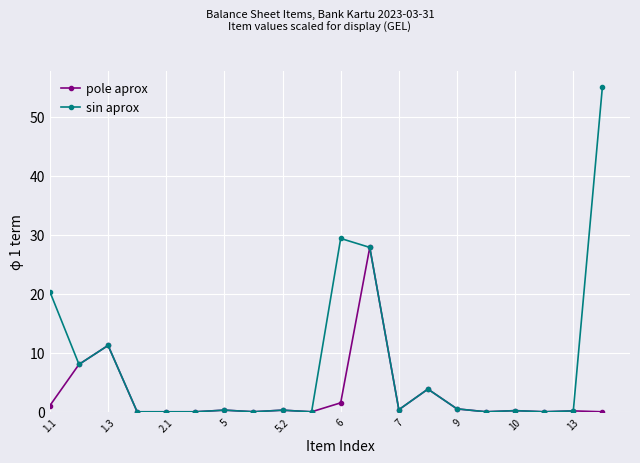

Does the chart have visible grid lines?

Yes